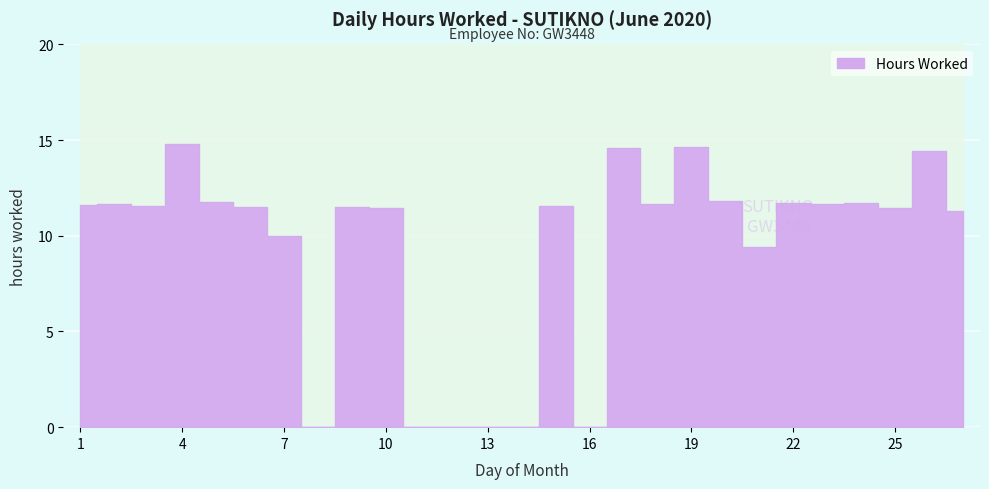

Rank the categories by value from lowest to highest.

8, 11, 12, 13, 14, 16, 21, 7, 27, 10, 25, 6, 9, 3, 15, 1, 18, 2, 23, 24, 22, 5, 20, 26, 17, 19, 4